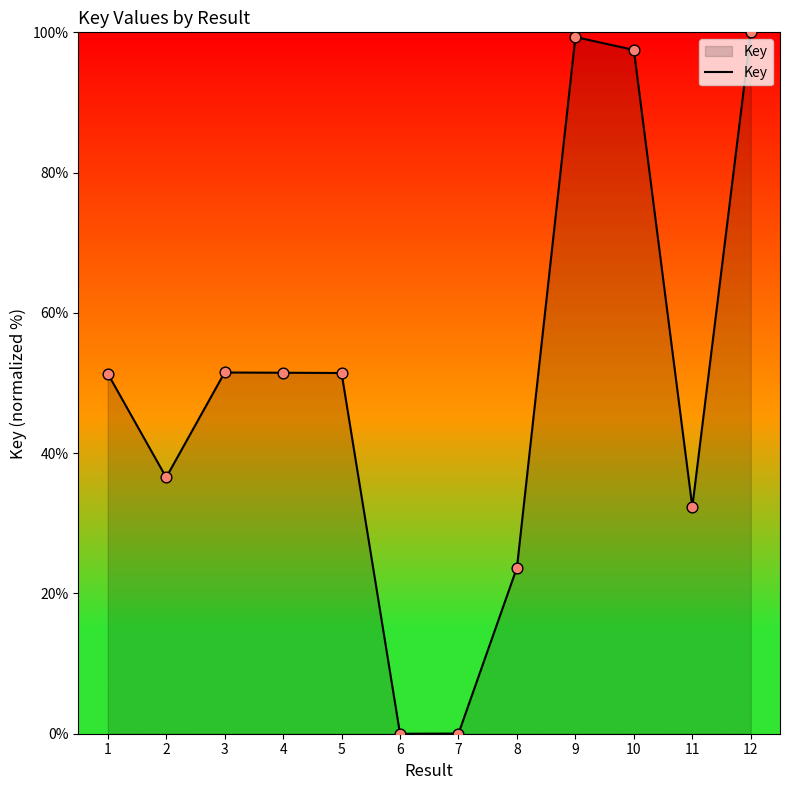

Approximately how many times larger is the value at 3 compared to 8?

2.2